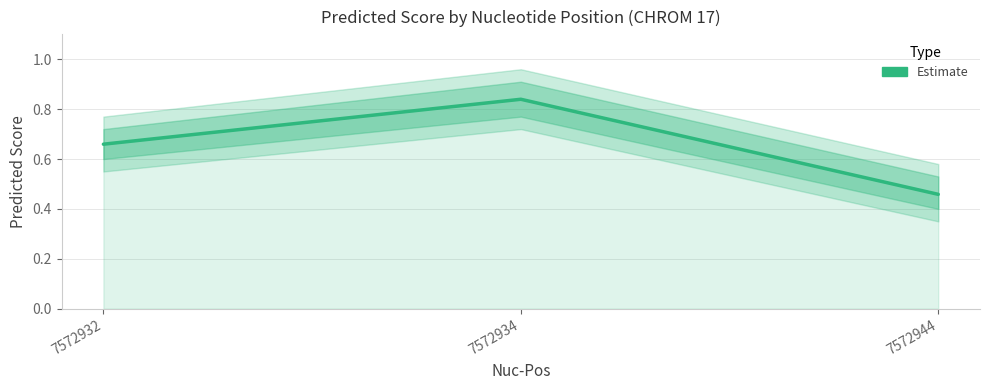

List the labels in order of value, largest first.

7572934, 7572932, 7572944